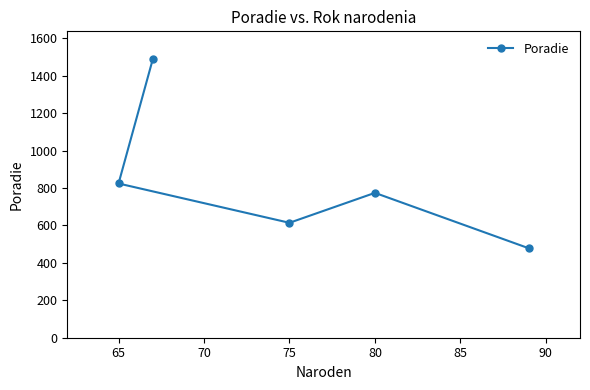

What is the ratio of the value at 75 to the value at 65?

0.7